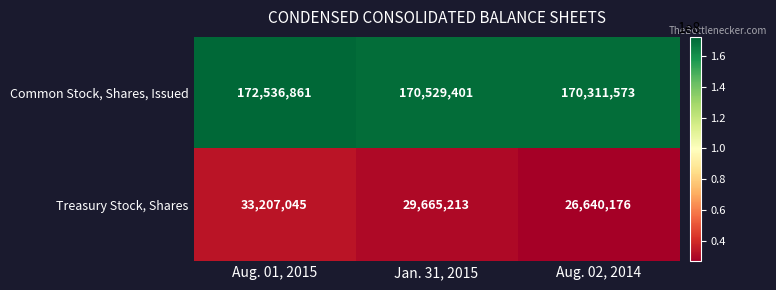

Reading right to left, extract all data points from this chart.

Common Stock, Shares, Issued: 170311573	170529401	172536861
Treasury Stock, Shares: 26640176	29665213	33207045